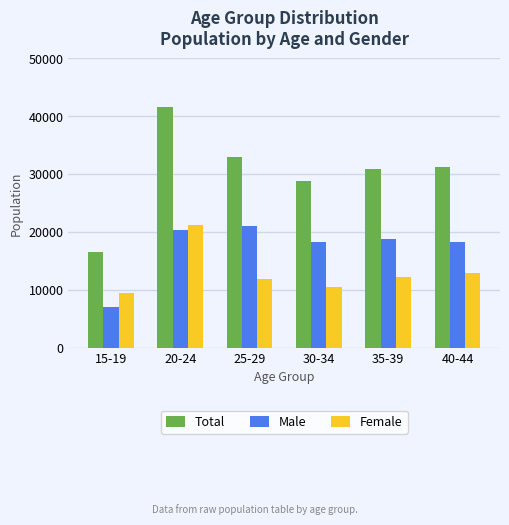

How many data points does each series have?

6